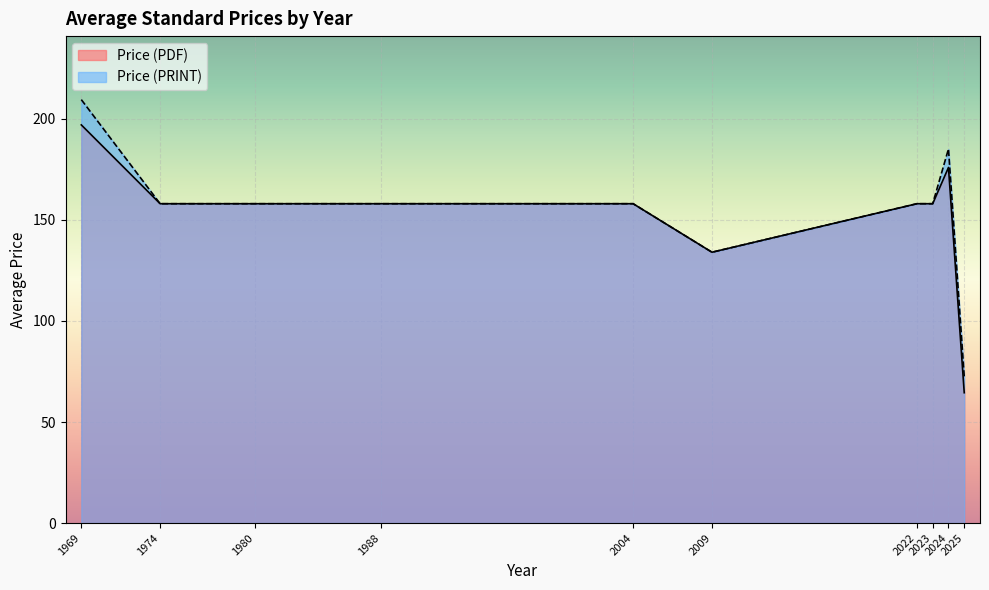

What is the greatest value displayed?

209.5